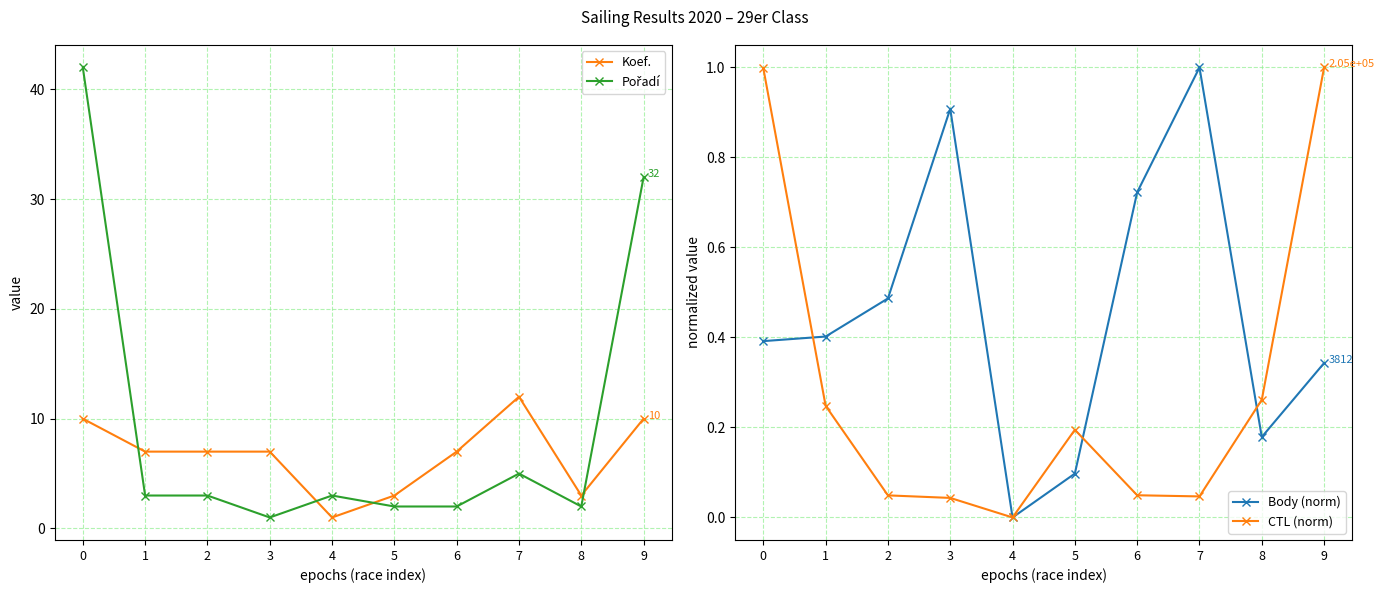

What is the difference between the maximum and minimum values in the Body (norm) series?

1.0